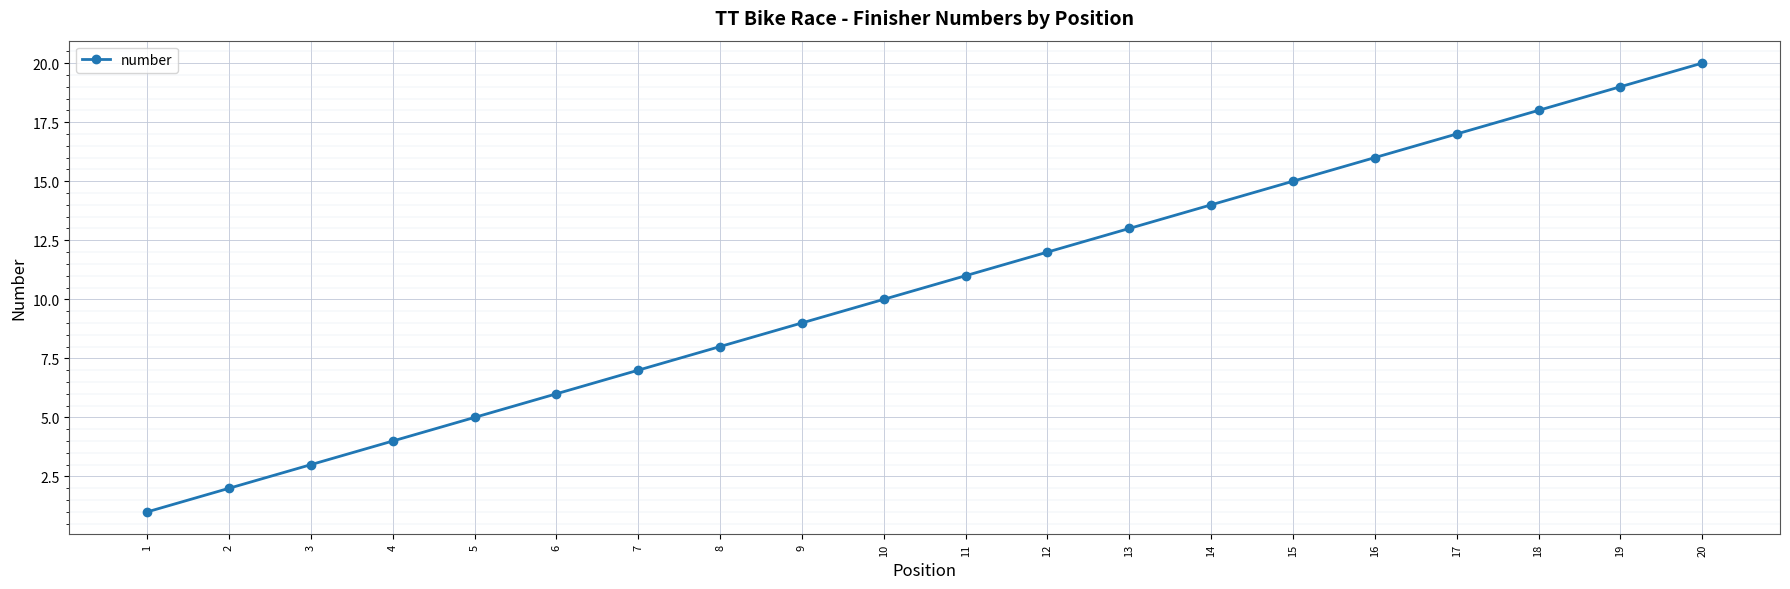

Rank the categories by value from highest to lowest.

20, 19, 18, 17, 16, 15, 14, 13, 12, 11, 10, 9, 8, 7, 6, 5, 4, 3, 2, 1